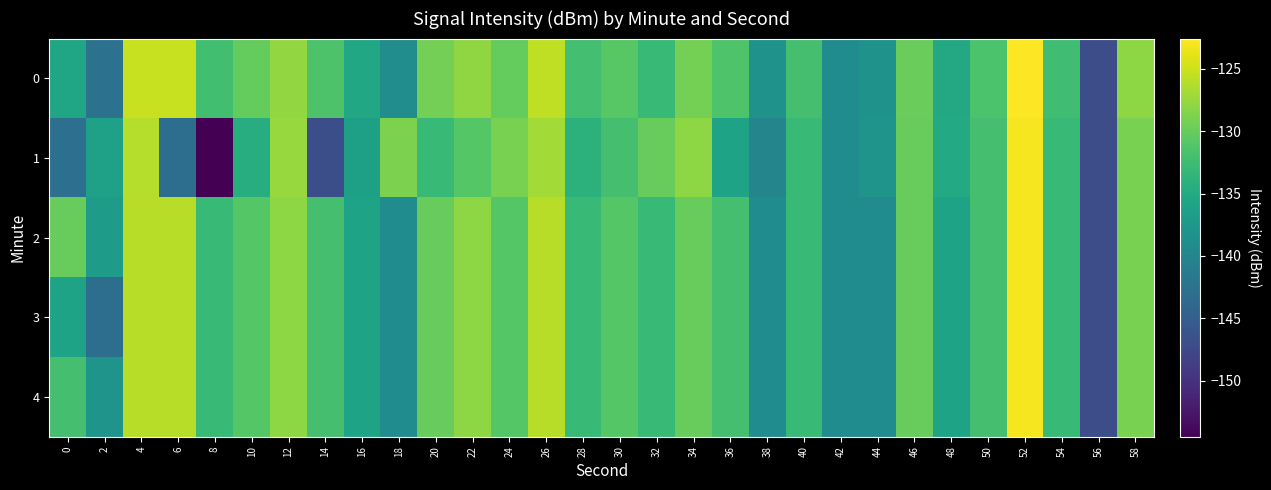

Reading right to left, extract all data points from this chart.

0: 58=-128.1	56=-146.9	54=-132.4	52=-122.6	50=-131.6	48=-135.2	46=-129.9	44=-138.2	42=-139.0	40=-132.0	38=-138.3	36=-131.4	34=-129.3	32=-132.8	30=-130.9	28=-132.1	26=-125.7	24=-130.2	22=-127.9	20=-129.2	18=-138.8	16=-135.4	14=-131.5	12=-127.7	10=-130.1	8=-132.2	6=-125.3	4=-125.3	2=-142.4	0=-135.7
1: 58=-129.0	56=-147.0	54=-133.0	52=-123.0	50=-132.0	48=-135.0	46=-130.0	44=-138.0	42=-139.0	40=-133.0	38=-140.0	36=-136.0	34=-128.0	32=-130.0	30=-132.0	28=-134.0	26=-127.0	24=-129.0	22=-131.0	20=-133.0	18=-128.8	16=-136.3	14=-146.8	12=-127.5	10=-134.6	8=-154.5	6=-142.9	4=-126.2	2=-136.2	0=-142.8
2: 58=-129.0	56=-147.0	54=-133.0	52=-123.0	50=-132.0	48=-136.0	46=-130.0	44=-139.0	42=-139.0	40=-133.0	38=-139.0	36=-132.0	34=-130.0	32=-133.0	30=-131.0	28=-133.0	26=-126.0	24=-131.0	22=-128.0	20=-130.0	18=-139.0	16=-136.0	14=-132.0	12=-128.0	10=-131.0	8=-133.0	6=-126.0	4=-126.0	2=-137.0	0=-130.0
3: 58=-129.0	56=-147.0	54=-133.0	52=-123.0	50=-132.0	48=-136.0	46=-130.0	44=-139.0	42=-139.0	40=-133.0	38=-139.0	36=-132.0	34=-130.0	32=-133.0	30=-131.0	28=-133.0	26=-126.0	24=-131.0	22=-128.0	20=-130.0	18=-139.0	16=-136.0	14=-132.0	12=-128.0	10=-131.0	8=-133.0	6=-126.0	4=-126.0	2=-143.0	0=-136.0
4: 58=-129.0	56=-147.0	54=-133.0	52=-123.0	50=-132.0	48=-136.0	46=-130.0	44=-139.0	42=-139.0	40=-133.0	38=-139.0	36=-132.0	34=-130.0	32=-133.0	30=-131.0	28=-133.0	26=-126.0	24=-131.0	22=-128.0	20=-130.0	18=-139.0	16=-136.0	14=-132.0	12=-128.0	10=-131.0	8=-133.0	6=-126.0	4=-126.0	2=-138.0	0=-132.0